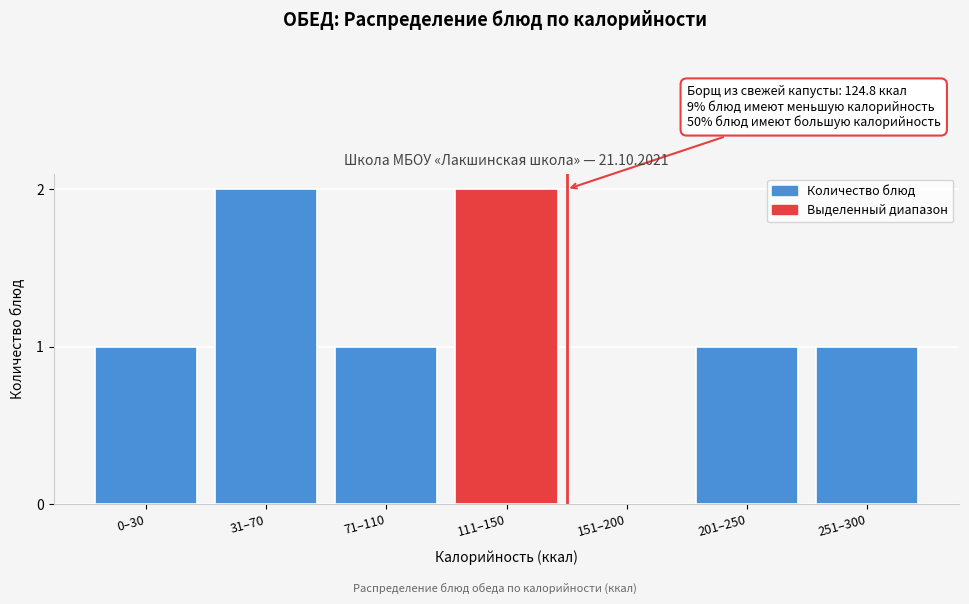

Reading left to right, extract all data points from this chart.

0–30=1	31–70=2	71–110=1	111–150=2	151–200=0	201–250=1	251–300=1